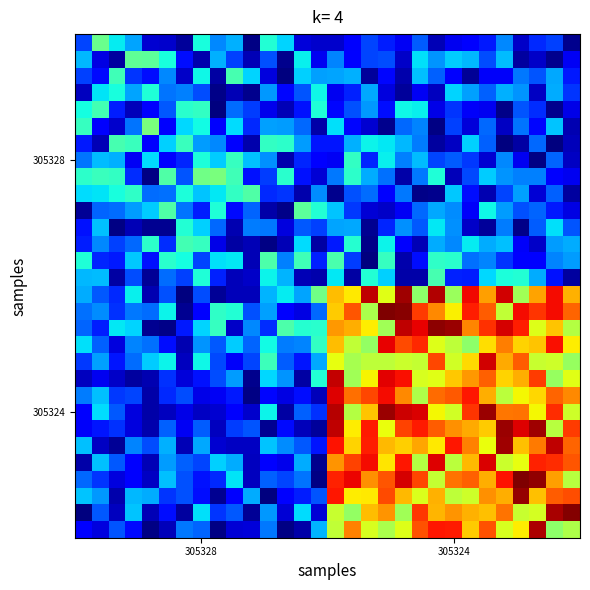

At how many categories does at least one series exceed 0?

30